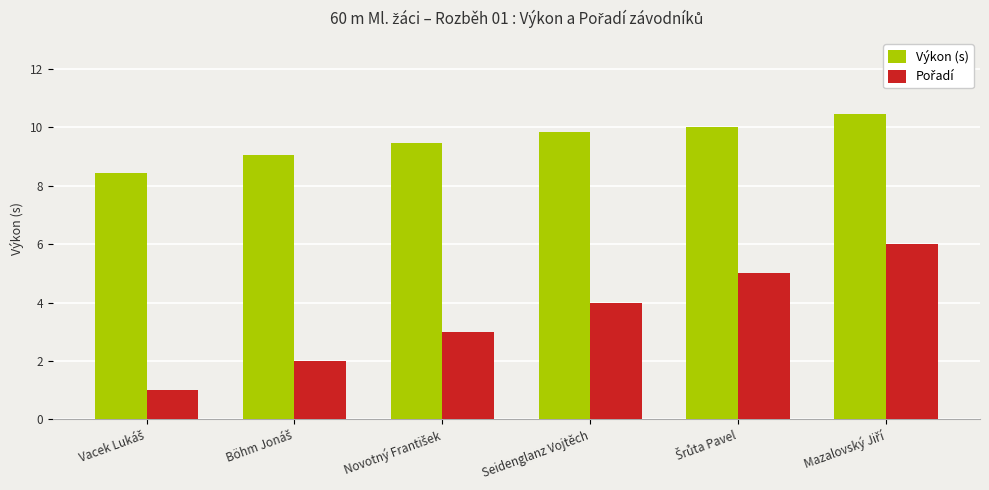

What is the difference between the second highest and minimum values in the Výkon (s) series?

1.6